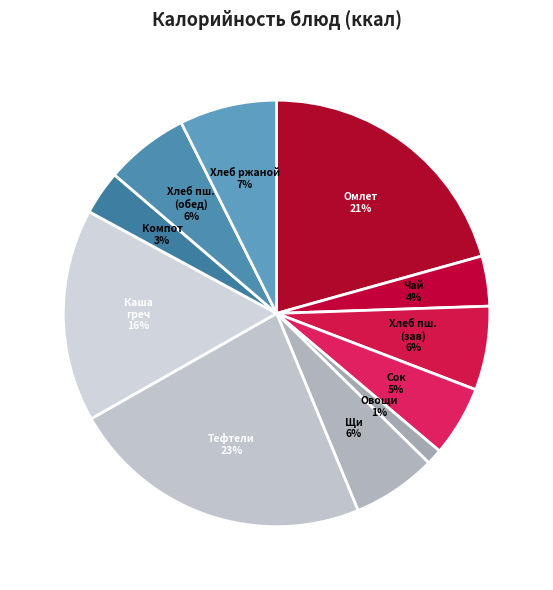

True or false: Хлеб пш. (обед) accounts for 6% of the total.

True